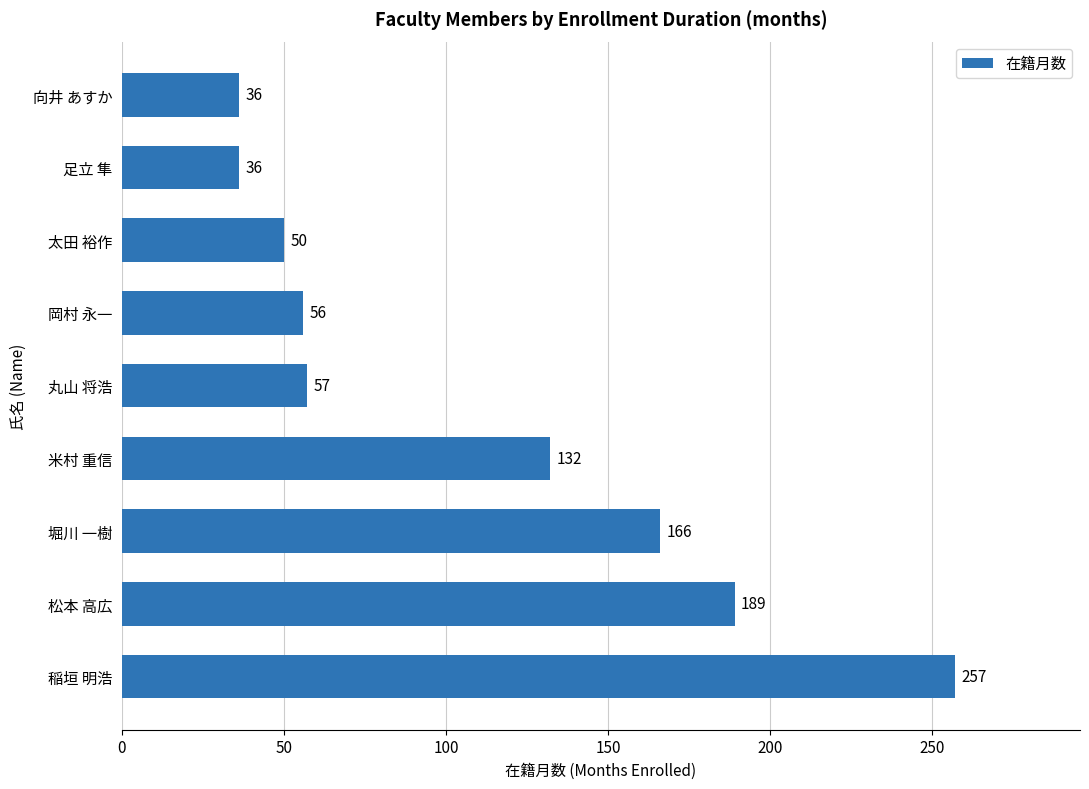

Reading bottom to top, what are all the values shown in this chart?

稲垣 明浩=257	松本 高広=189	堀川 一樹=166	米村 重信=132	丸山 将浩=57	岡村 永一=56	太田 裕作=50	足立 隼=36	向井 あすか=36